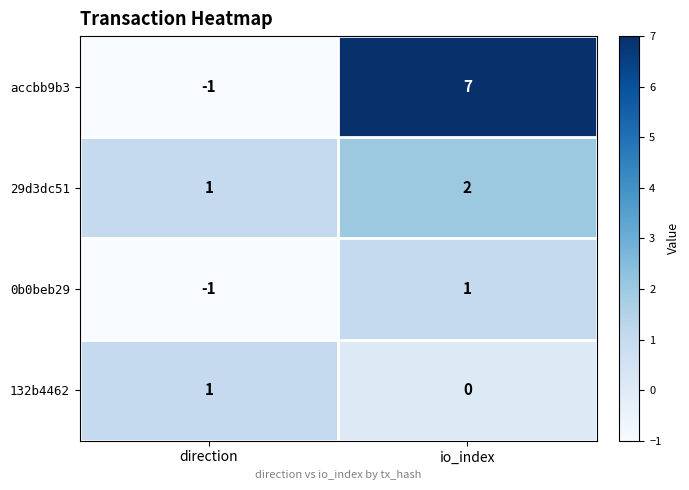

Reading left to right, transcribe all the data shown in this chart.

accbb9b3: -1	7
29d3dc51: 1	2
0b0beb29: -1	1
132b4462: 1	0